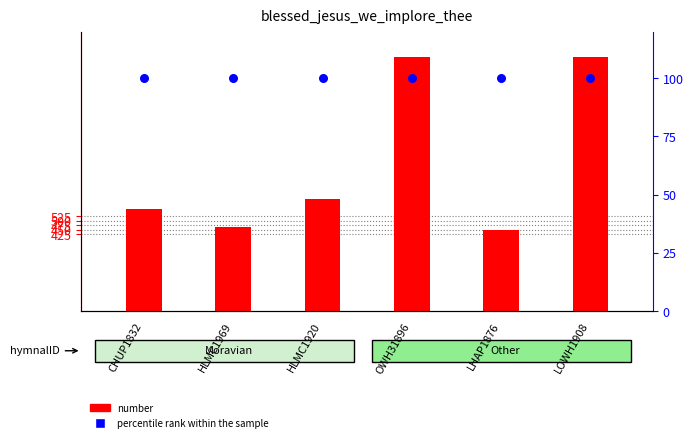

Is the value of number at HLMC1920 greater than the value of percentile rank within the sample at HLMC1969?

Yes